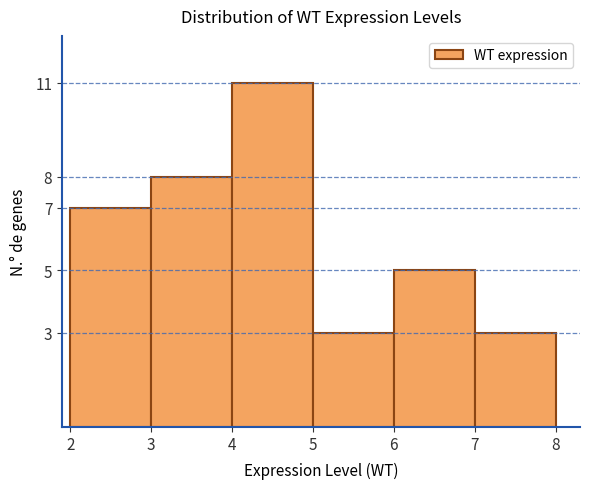

Reading left to right, list every bar in this chart as the range it spans on the x-axis followed by its height. The values are not printed on the chart, so give them approximately, as read against the axis.

2 to 3: 7
3 to 4: 8
4 to 5: 11
5 to 6: 3
6 to 7: 5
7 to 8: 3